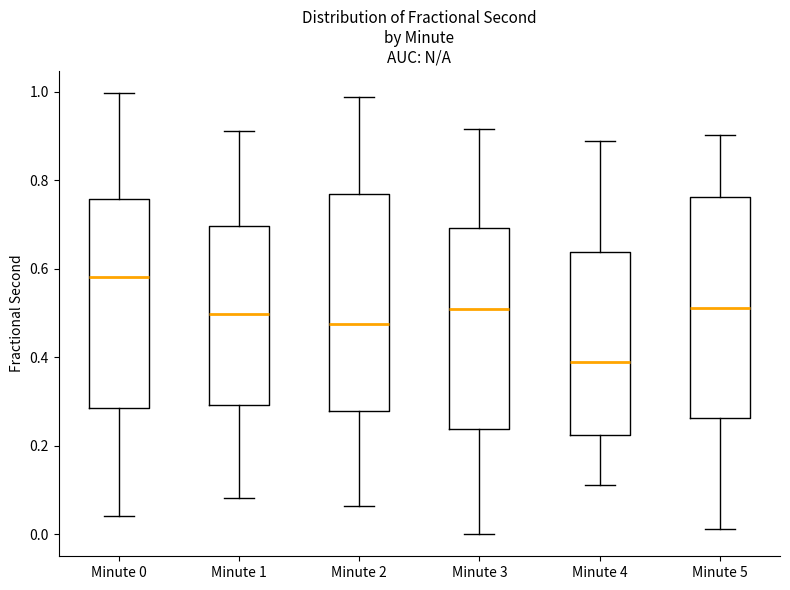

Which box has the highest median line?

Minute 0